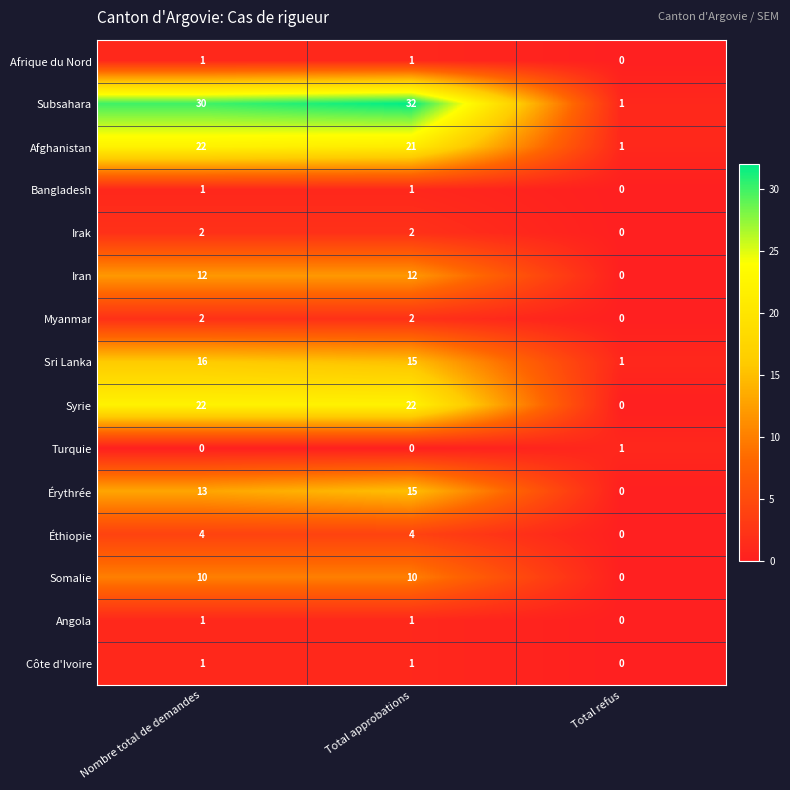

How many Turquie values are between 0 and 1?

3